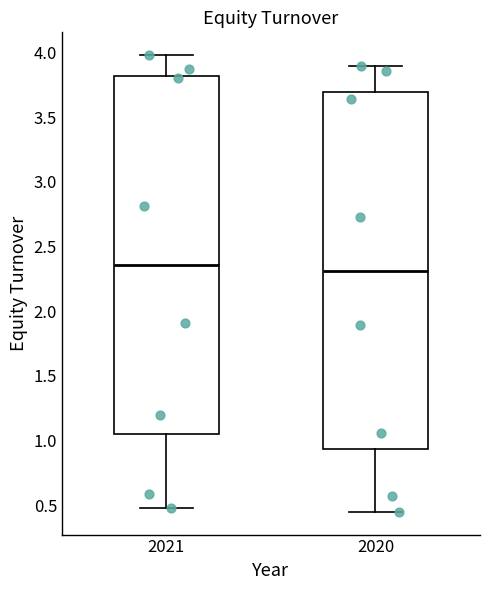

Reading left to right, transcribe this box plot: for each box, give where its median line is, the range the box spans, and where its two whiskers end, as read against the y-axis. The values are not printed on the chart, so give them approximately, as read against the axis.

2021: median 2.35, box 1.05 to 3.80, whiskers 0.50 to 4.00
2020: median 2.30, box 0.95 to 3.70, whiskers 0.45 to 3.90